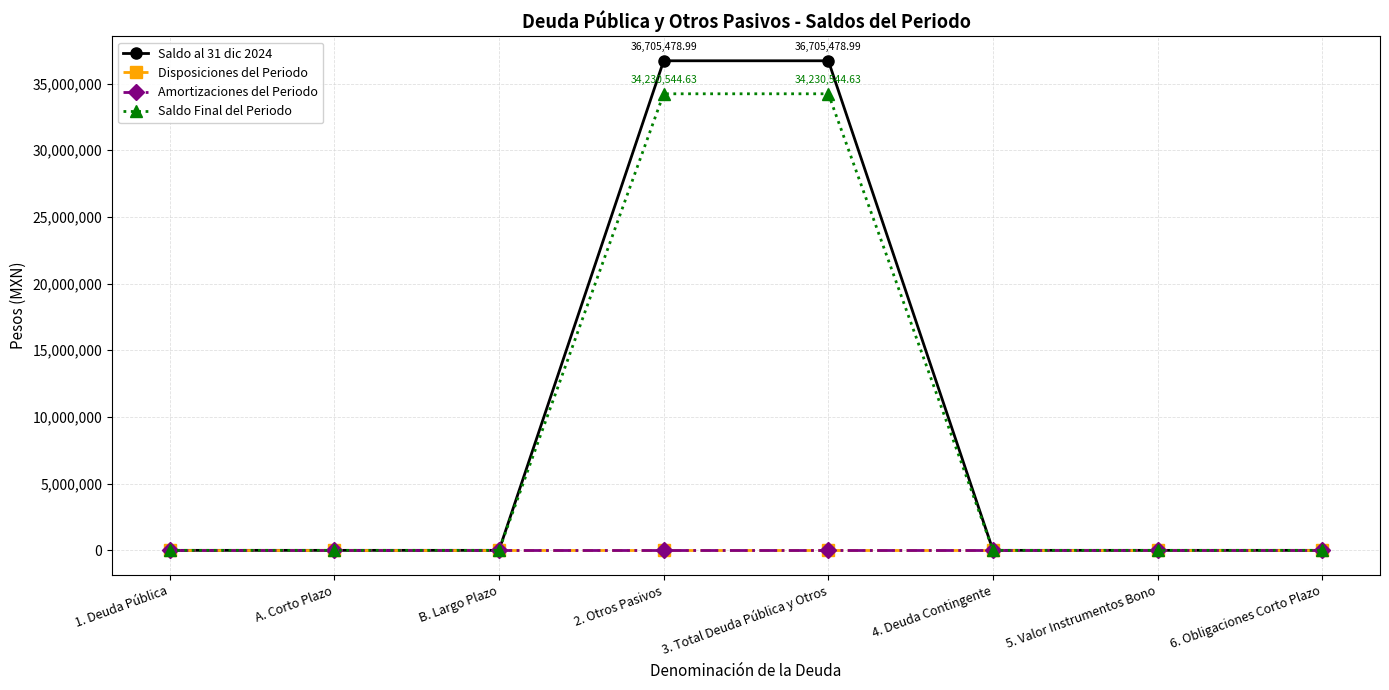

True or false: Saldo Final del Periodo has more than 0 points higher than both neighbors.

False